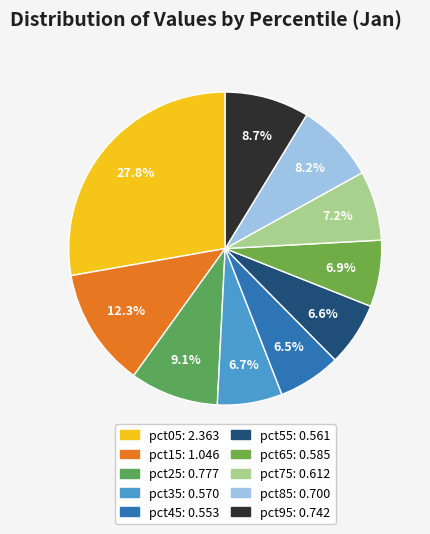

What percentage do pct75 and pct35 together represent?

13.9%